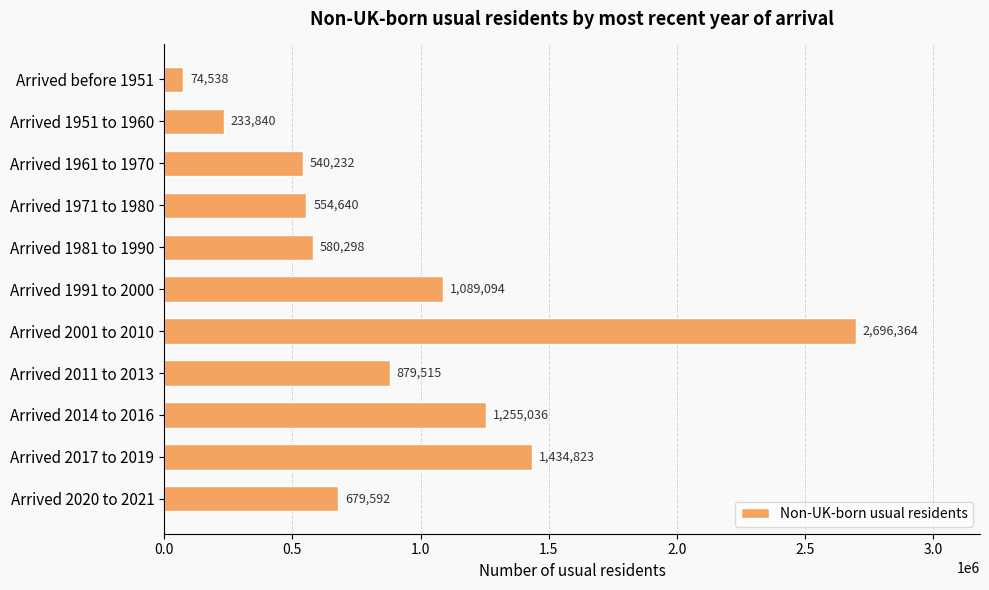

How many data points are less than 679592?

5